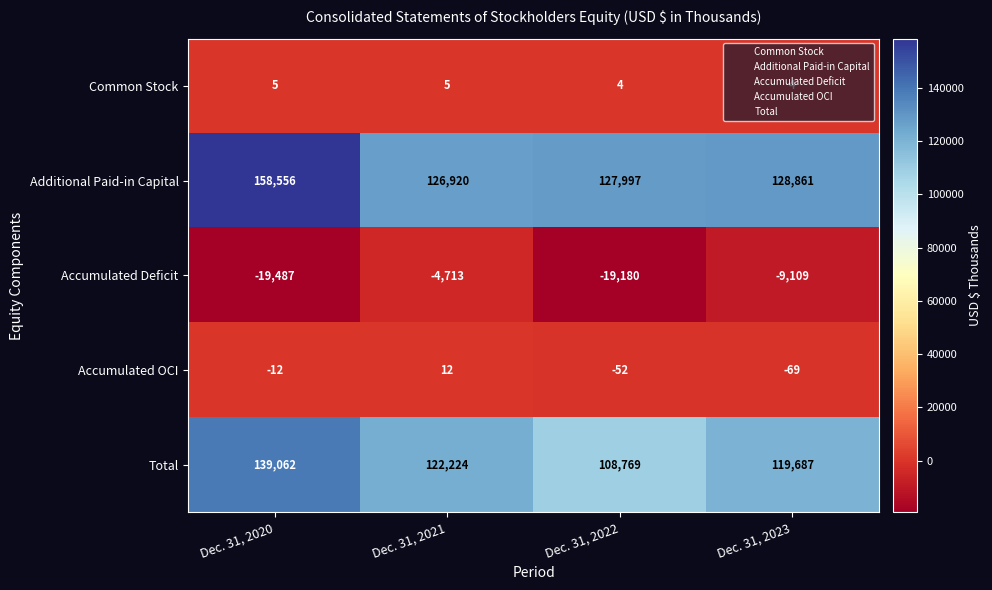

How many values in Accumulated OCI are below zero?

3